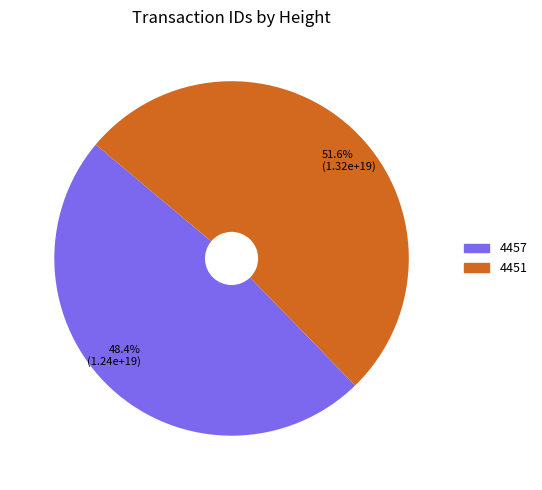

Is there any slice that represents more than half of the pie?

Yes